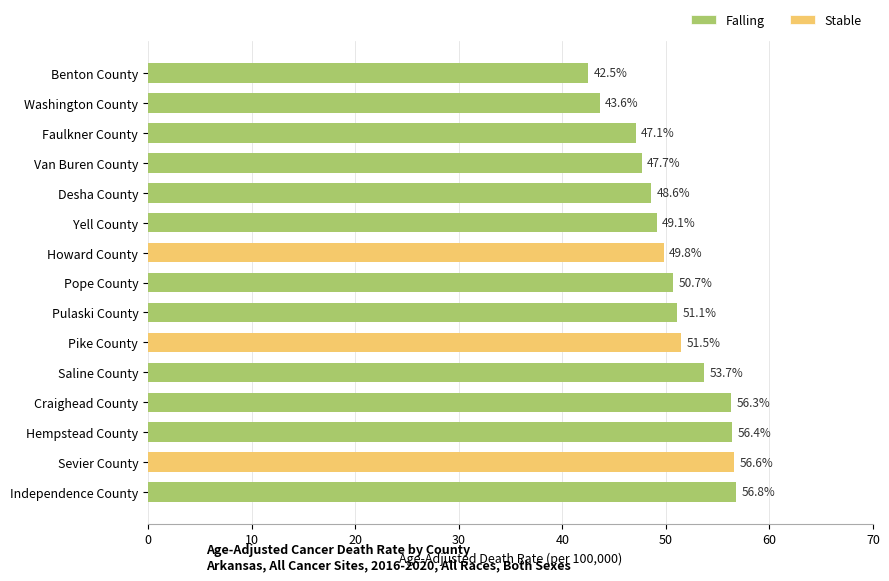

What position from the right is Craighead County?

4